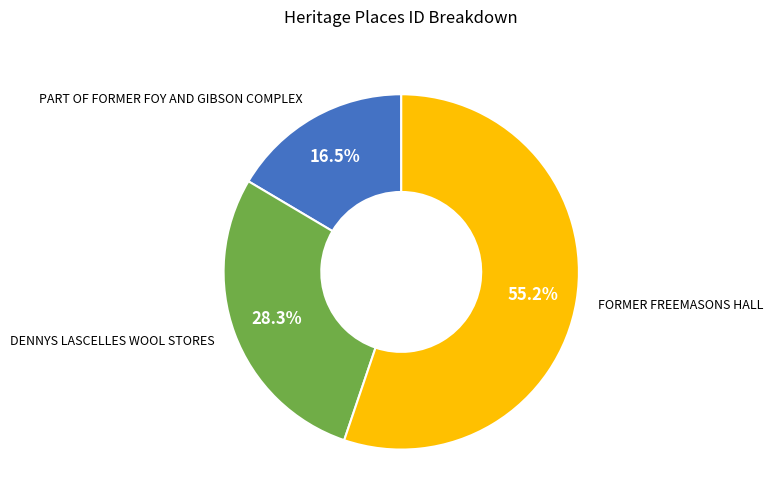

To the nearest percent, what is the combined percentage of PART OF FORMER FOY AND GIBSON COMPLEX and DENNYS LASCELLES WOOL STORES?

45%